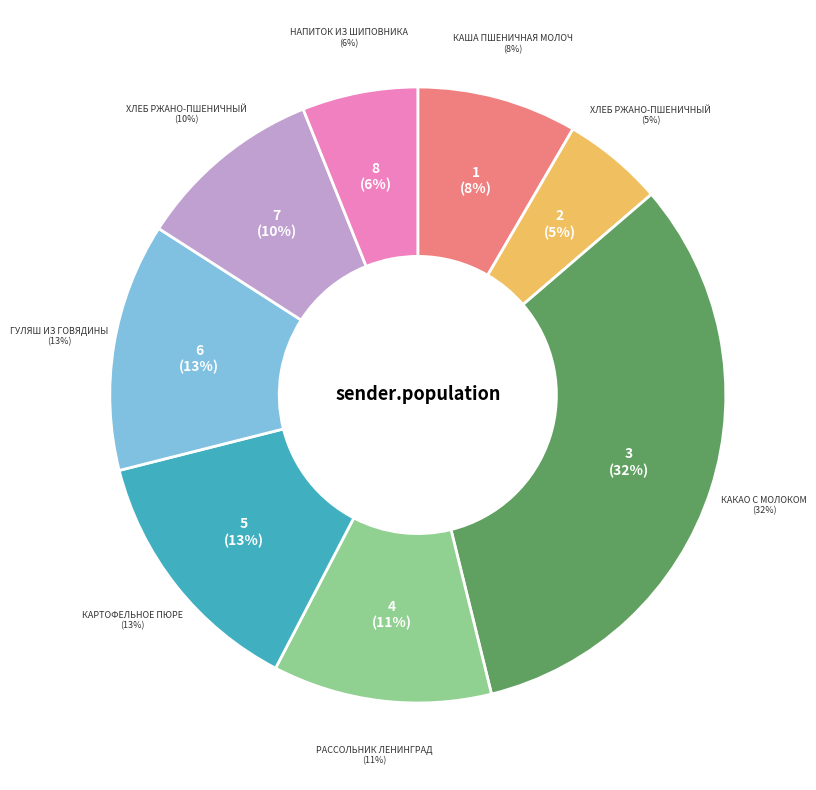

Which category has the smallest portion of the pie?

Хлеб ржано-пшеничный (завтрак)